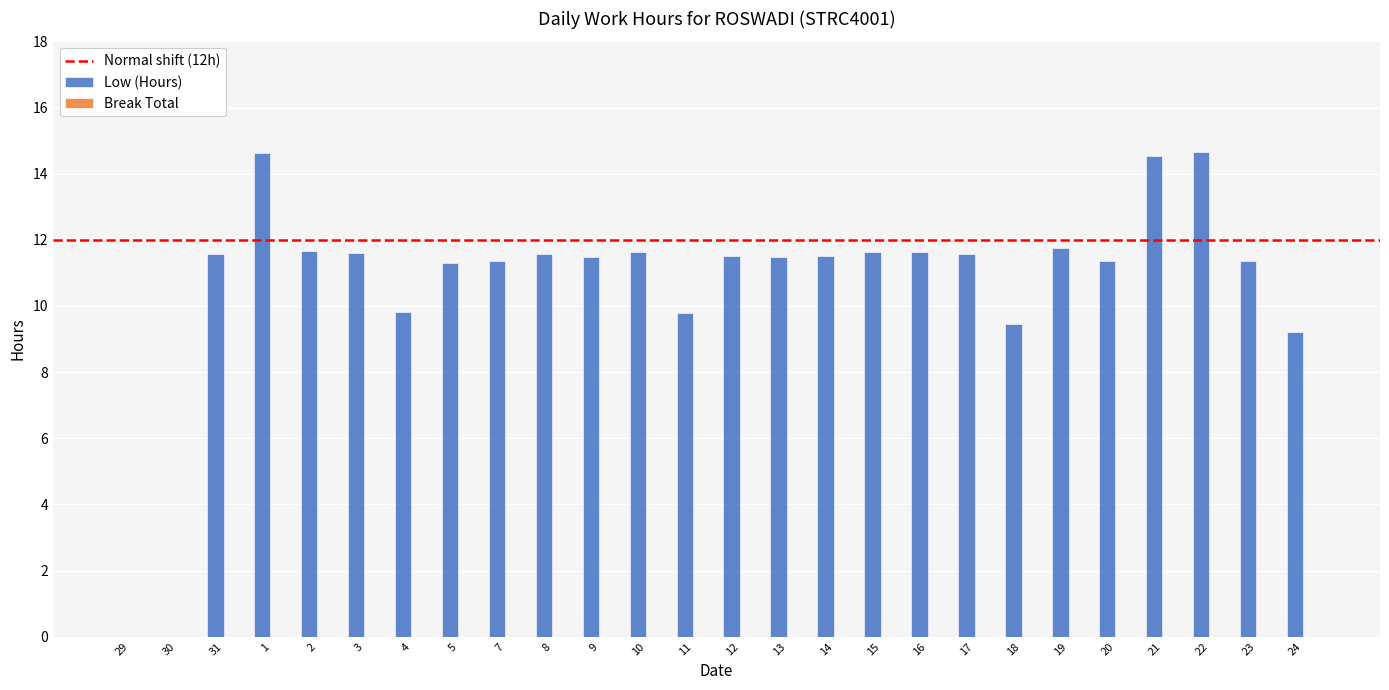

Is it true that the value at 5 is 18.9?

False